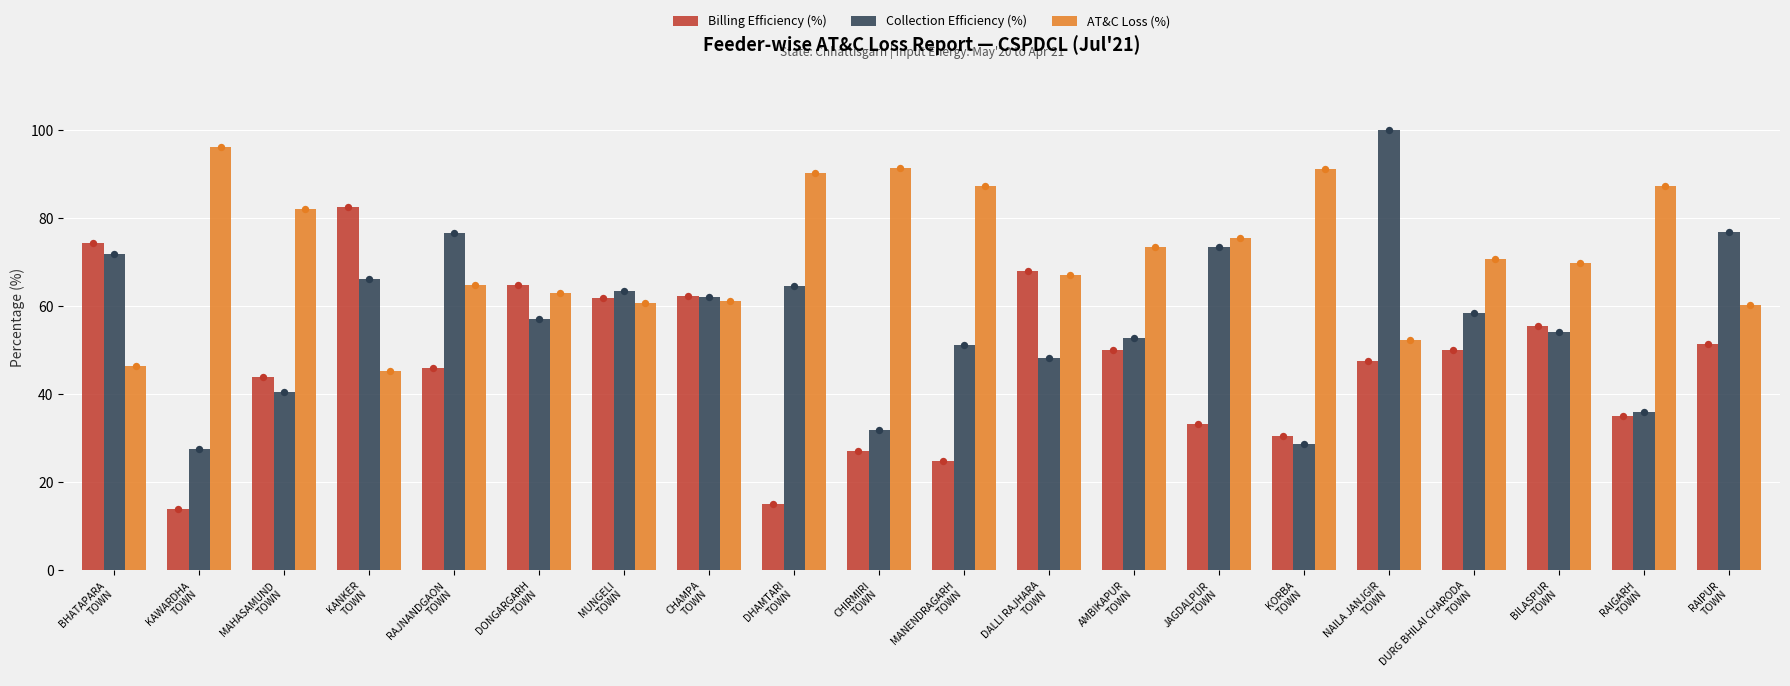

Is the value of AT&C Loss (%) at KORBA
TOWN greater than the value of Billing Efficiency (%) at DURG BHILAI CHARODA
TOWN?

Yes